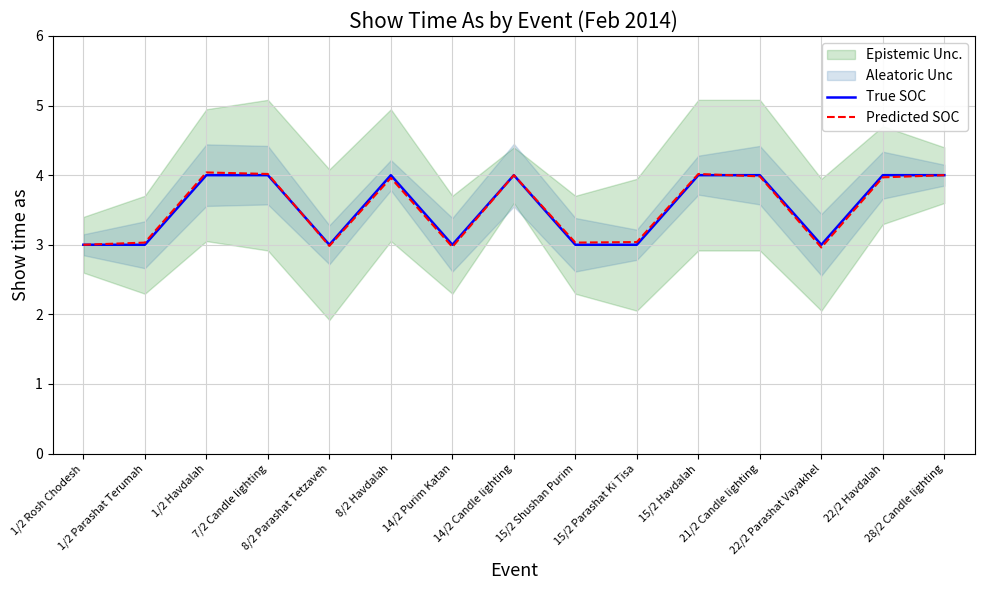

What is the difference between the Predicted SOC values at 7/2 Candle lighting and 1/2 Rosh Chodesh?

1.0